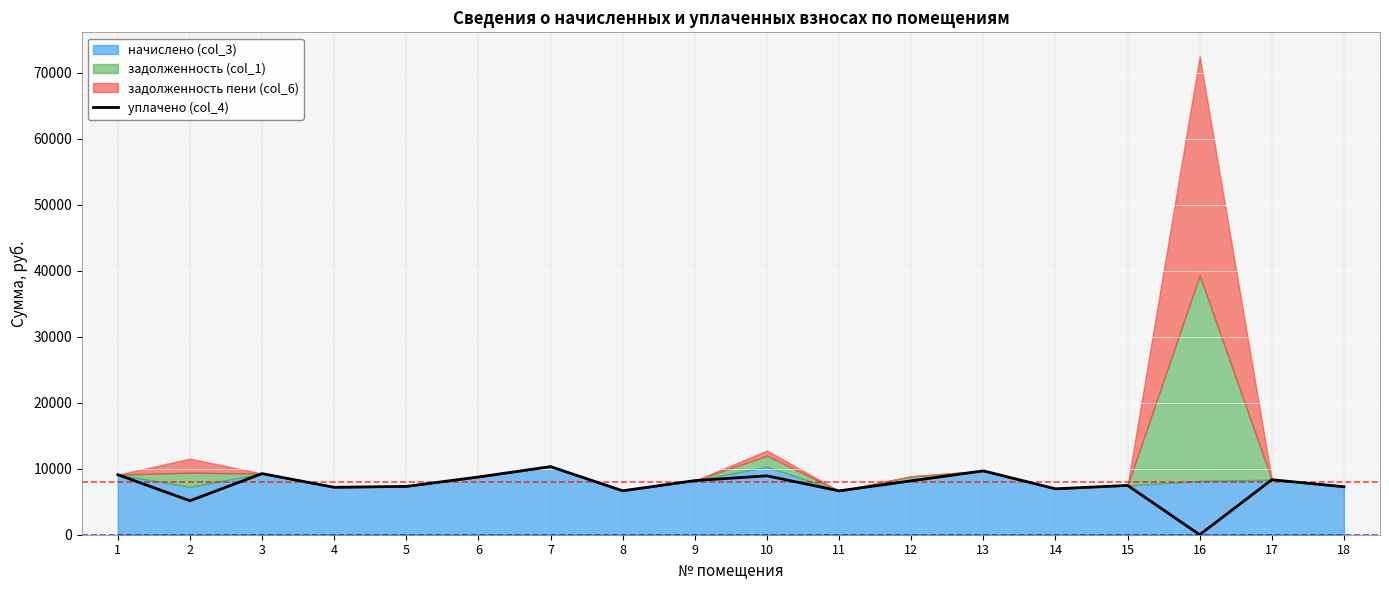

Reading right to left, what are all the values shown in this chart?

18=7269.8	17=8329.7	16=0.0	15=7468.6	14=6955.2	13=9671.8	12=8164.1	11=6640.6	10=8921.3	9=8197.2	8=6657.4	7=10316.9	6=8743.7	5=7319.5	4=7187.0	3=9257.6	2=5144.1	1=9091.8